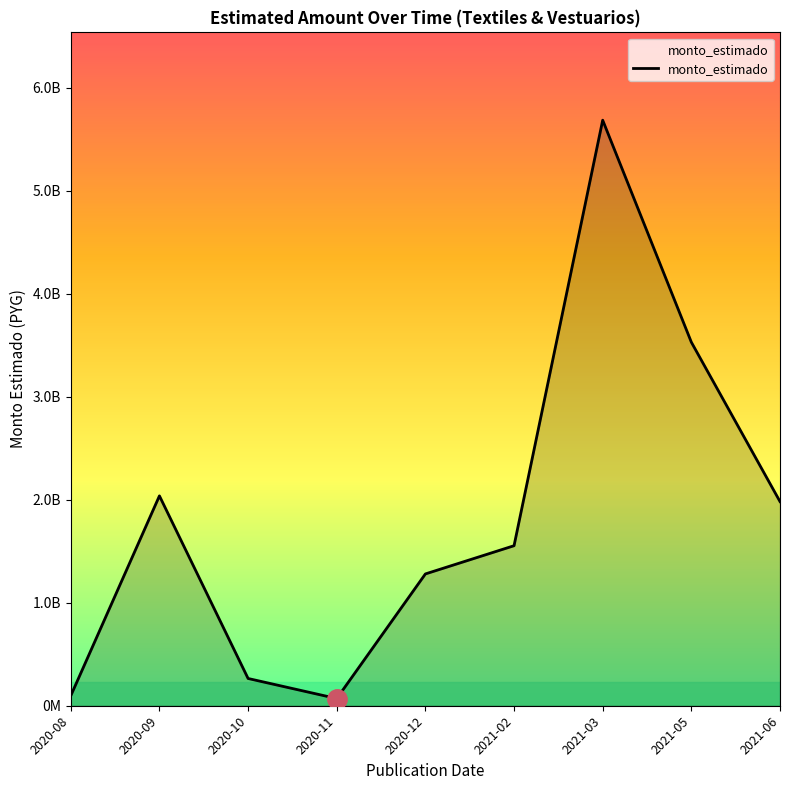

How many interior local valleys (lower than both neighbors) does the data have?

1